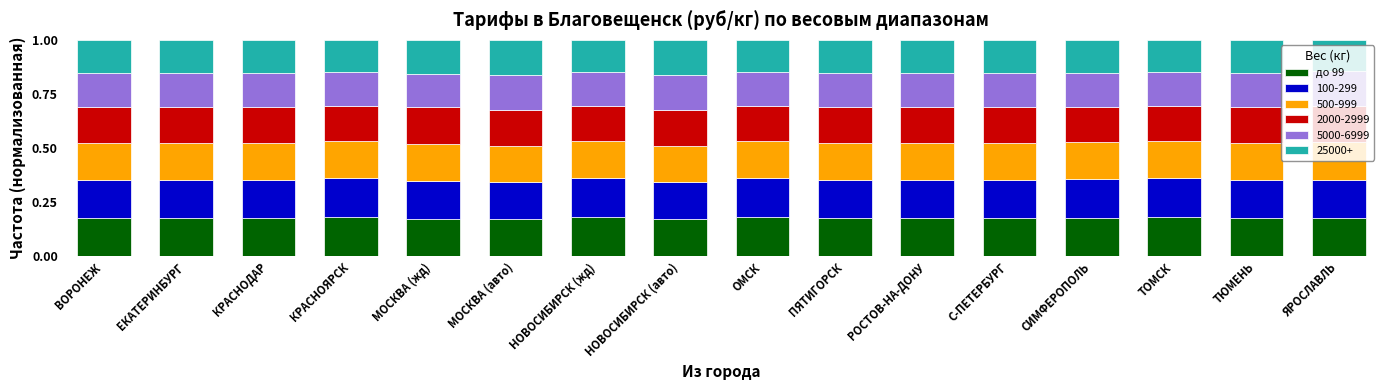

What is the total value across all series at НОВОСИБИРСК (авто)?

1.0